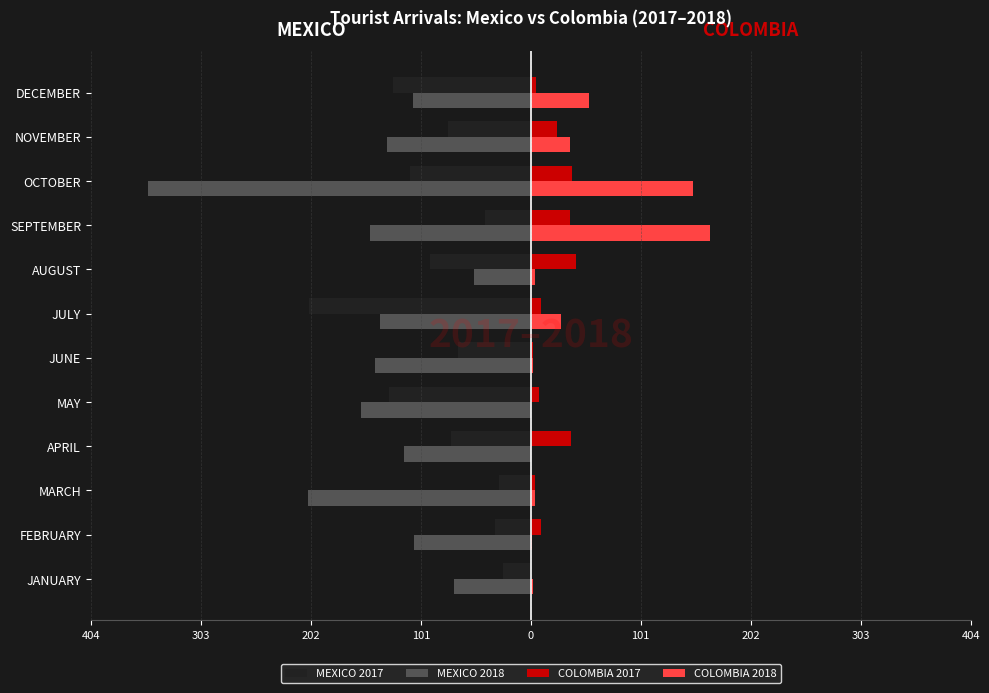

What are all the series names shown in the legend?

MEXICO 2017, MEXICO 2018, COLOMBIA 2017, COLOMBIA 2018